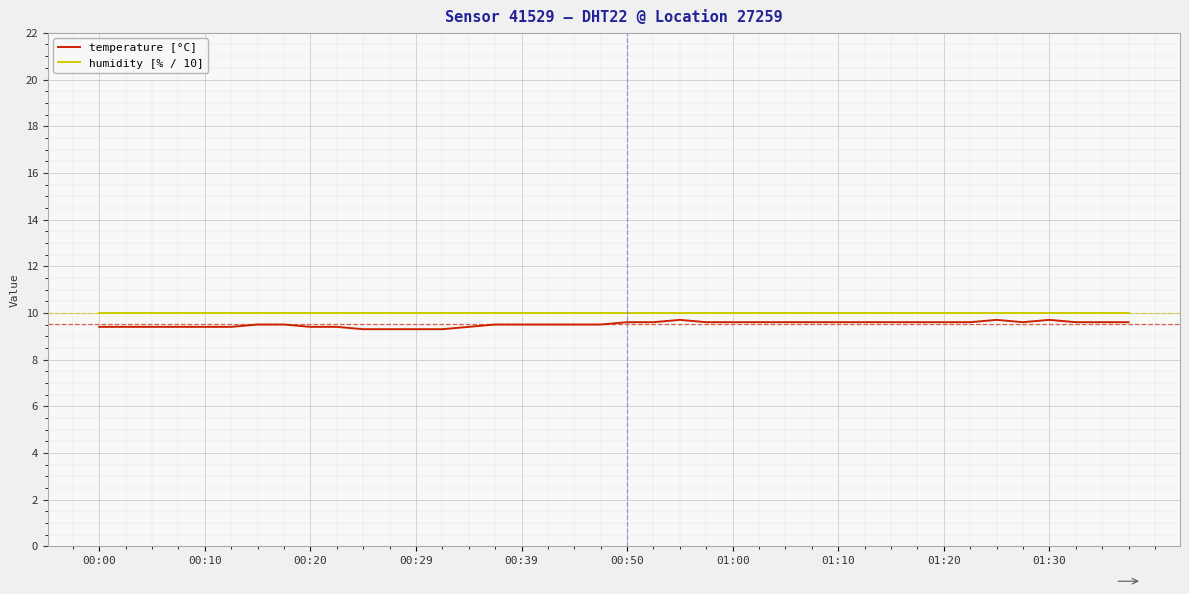

What is the greatest value displayed?

10.0